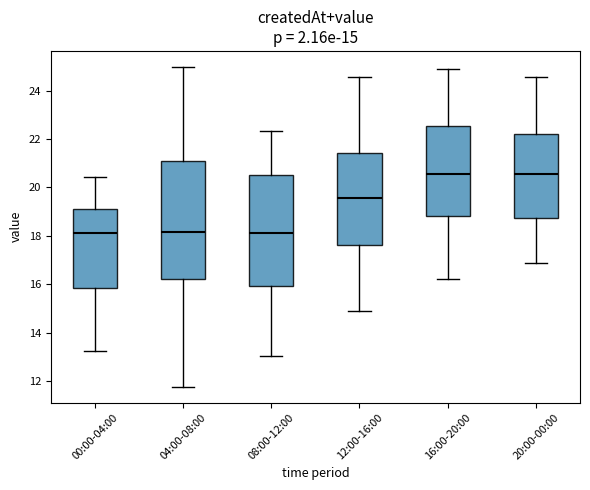

Comparing the boxes themselves (not the whiskers), which one is the tallest?

04:00-08:00